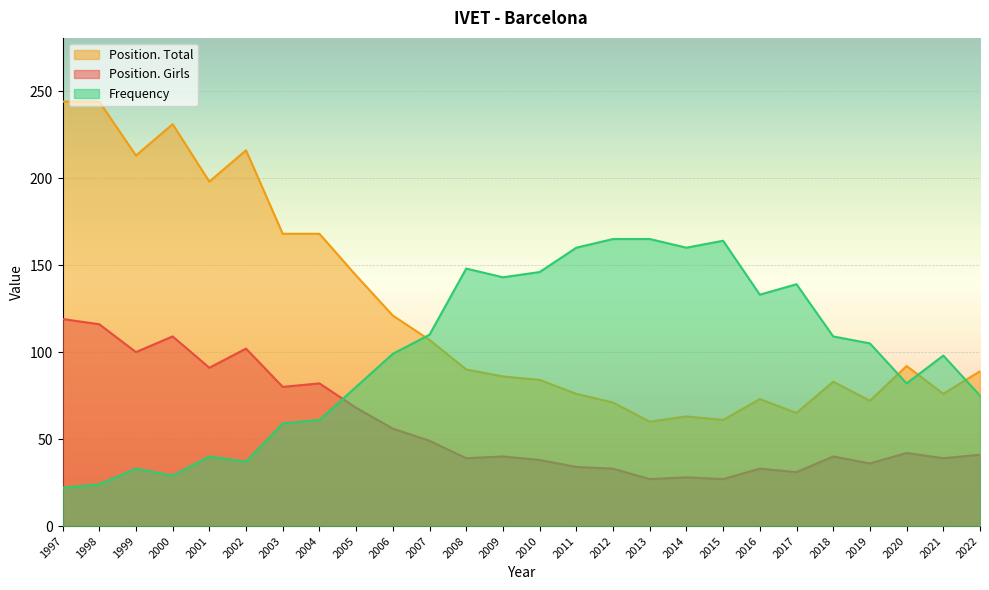

What is the difference between the highest and lowest values at 2019?

69